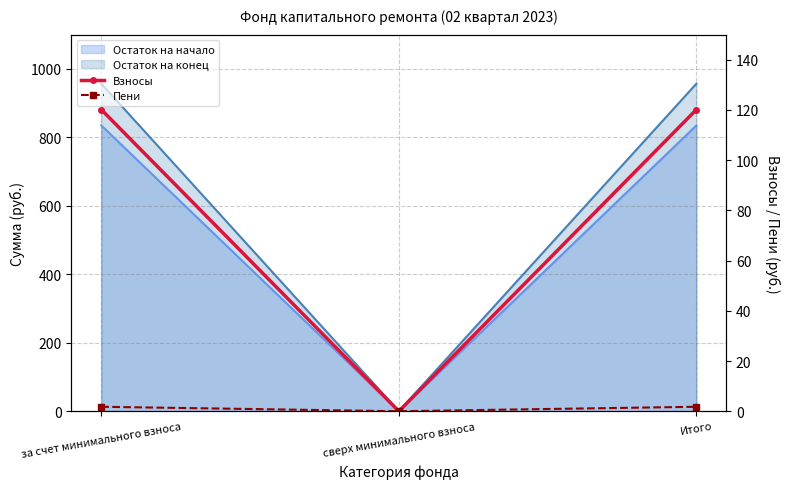

Which has a higher value, сверх минимального взноса or Итого?

Итого